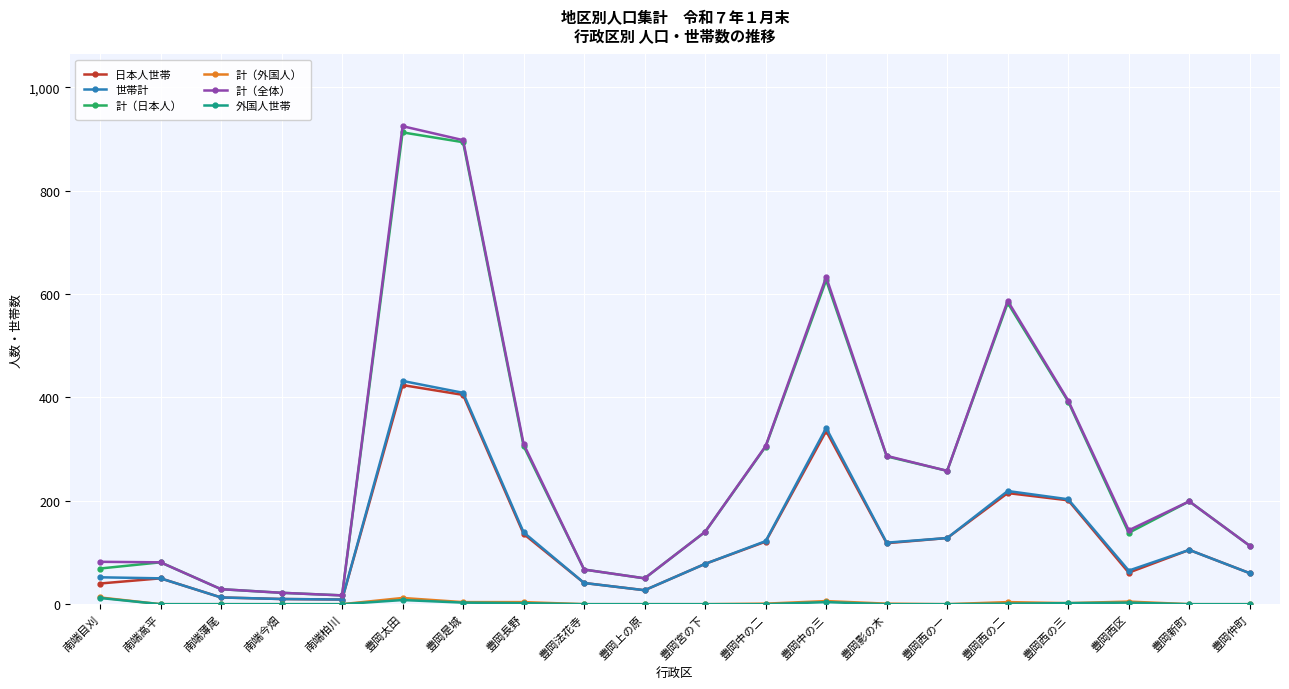

True or false: 計（全体） and 計（外国人） cross at least once.

False